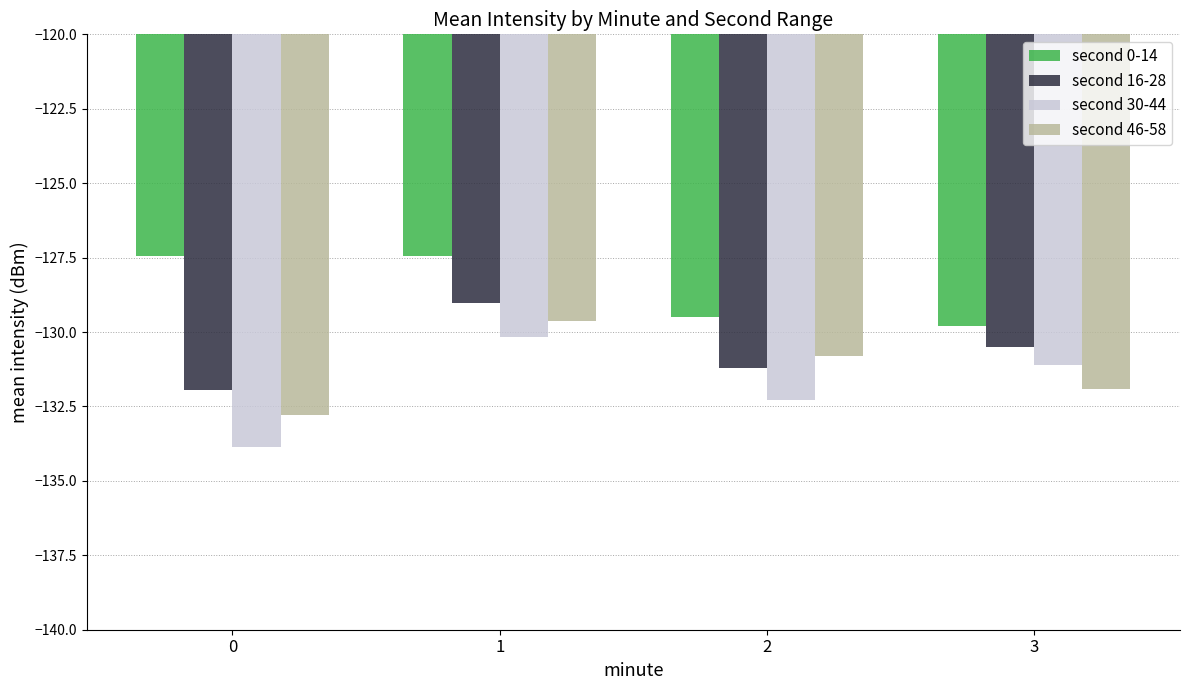

What is the difference between the second highest and second lowest values in the second 46-58 series?

1.1